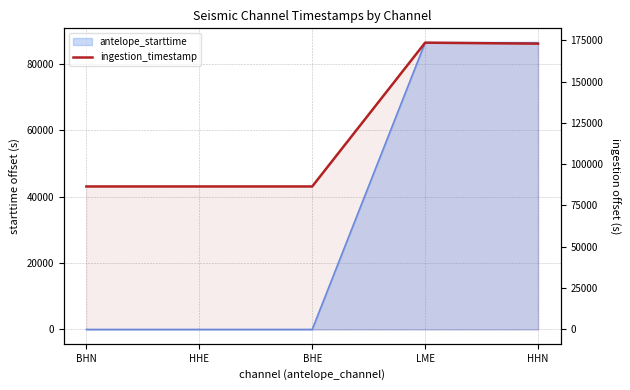

At which label is the value closest to 130013?

HHN